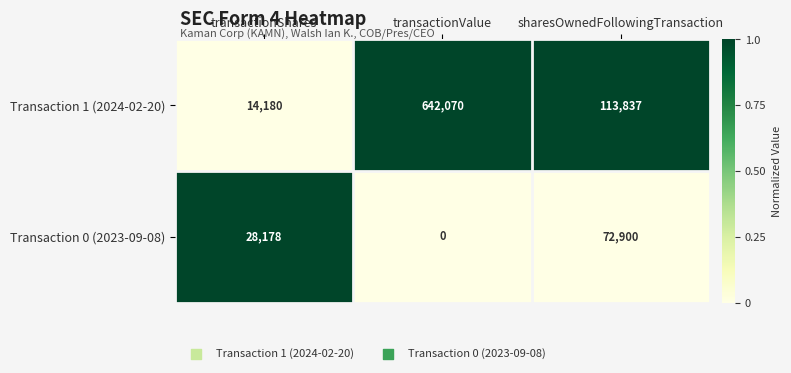

At how many categories does at least one series exceed 0?

3